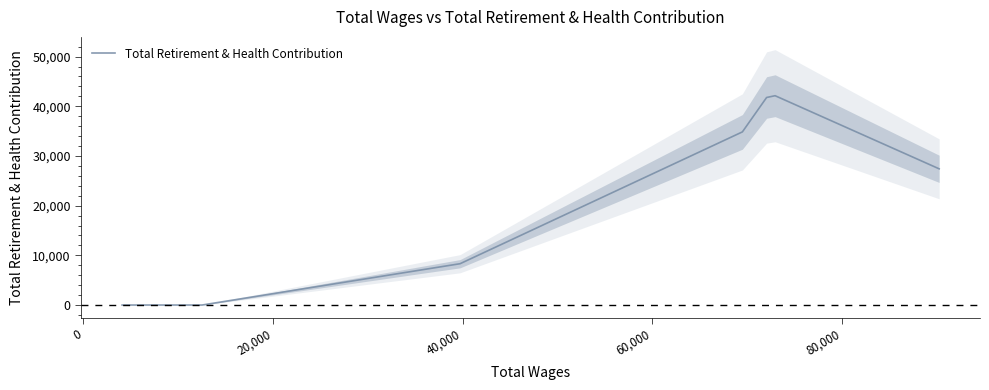

What is the greatest value displayed?

42129